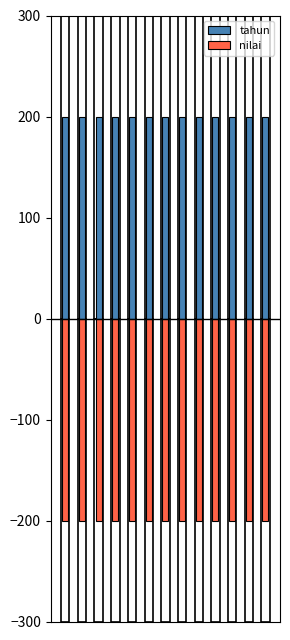

Are the bars horizontal?

No